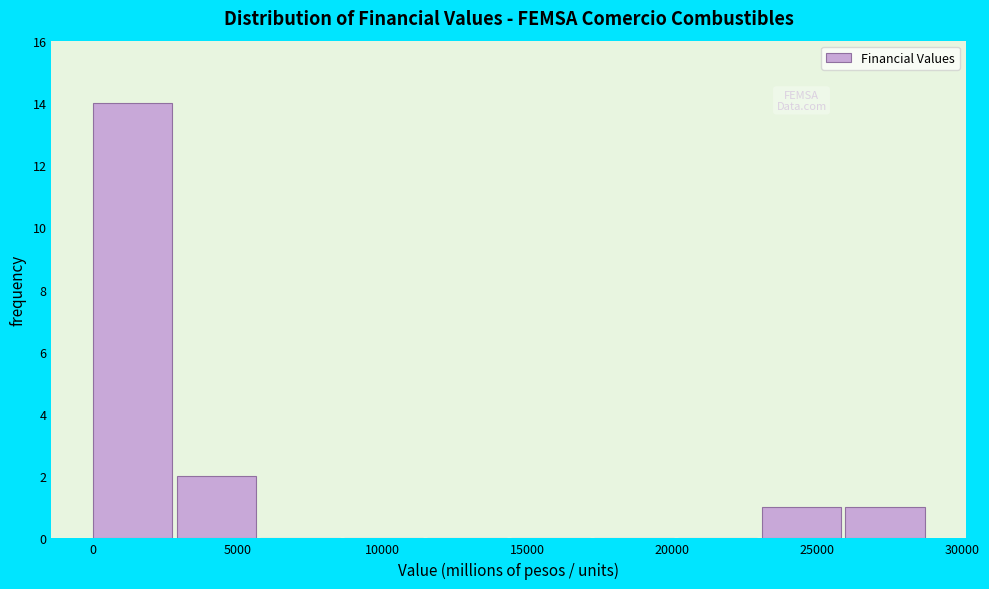

Reading left to right, transcribe this chart: for each bar, give the range it covers on the x-axis and its height. Neither the bar edges nor the heights are printed on the chart, so give them approximately, as read against the axes.

0 to 3000: 14
3000 to 6000: 2
6000 to 8500: 0
8500 to 11500: 0
11500 to 14500: 0
14500 to 17500: 0
17500 to 20000: 0
20000 to 23000: 0
23000 to 26000: 1
26000 to 29000: 1